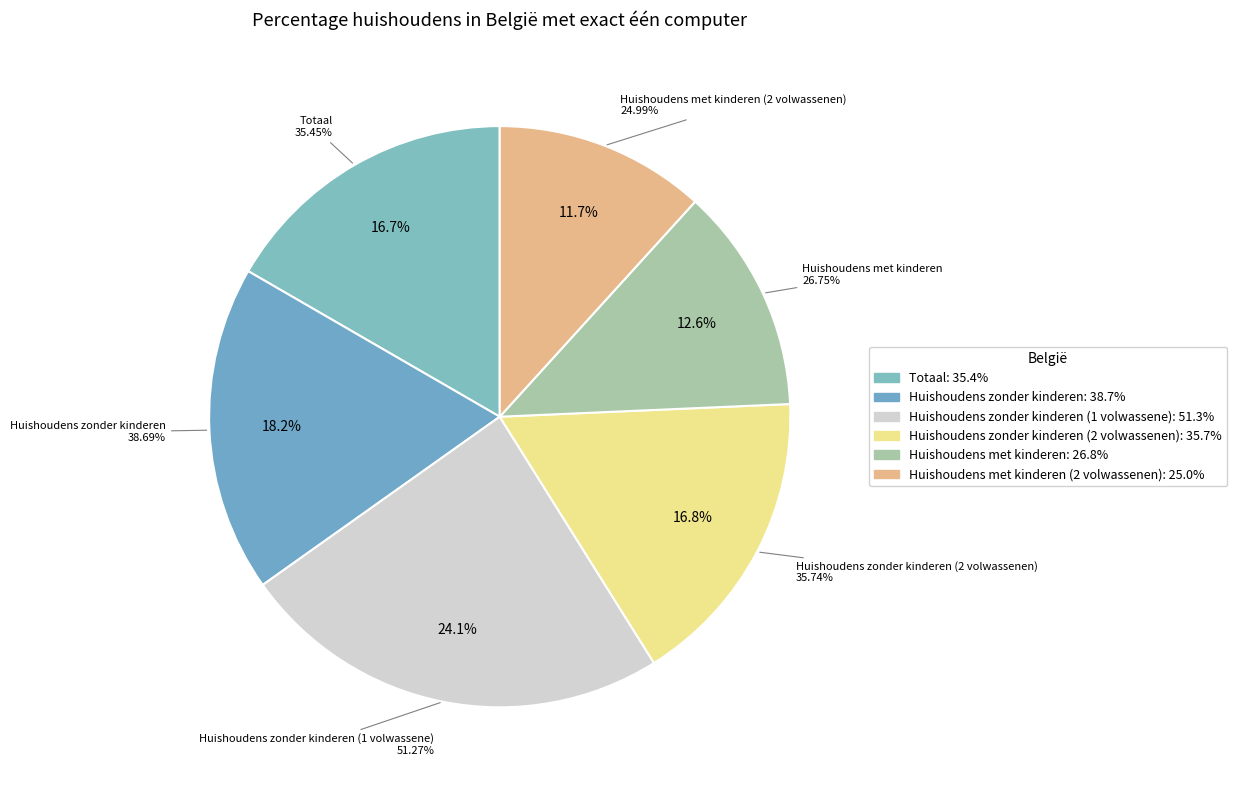

Count the number of slices in the pie.

6